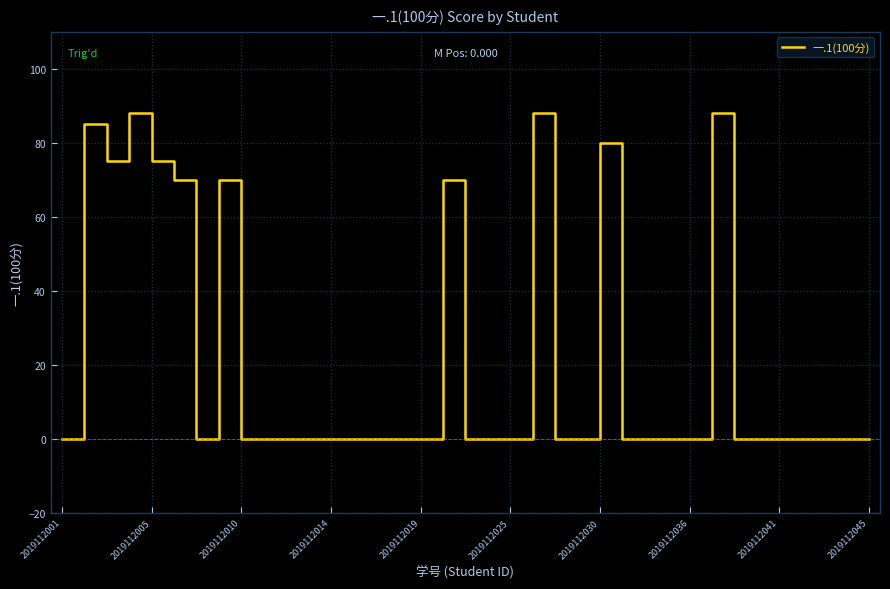

What is the difference between the maximum and minimum values?

88